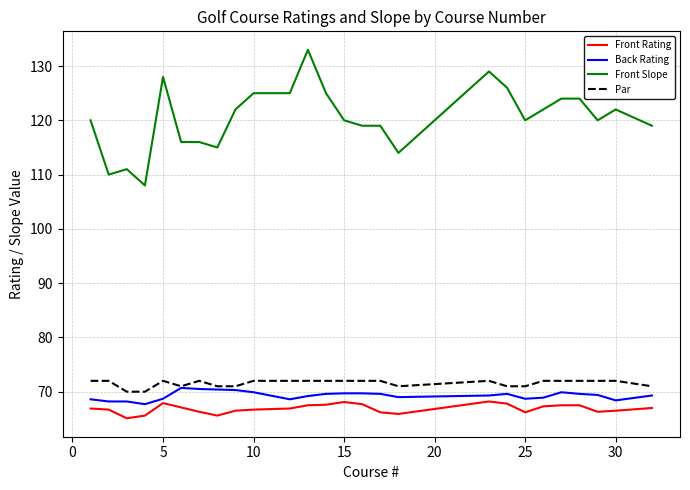

How many lines are shown in the chart?

4